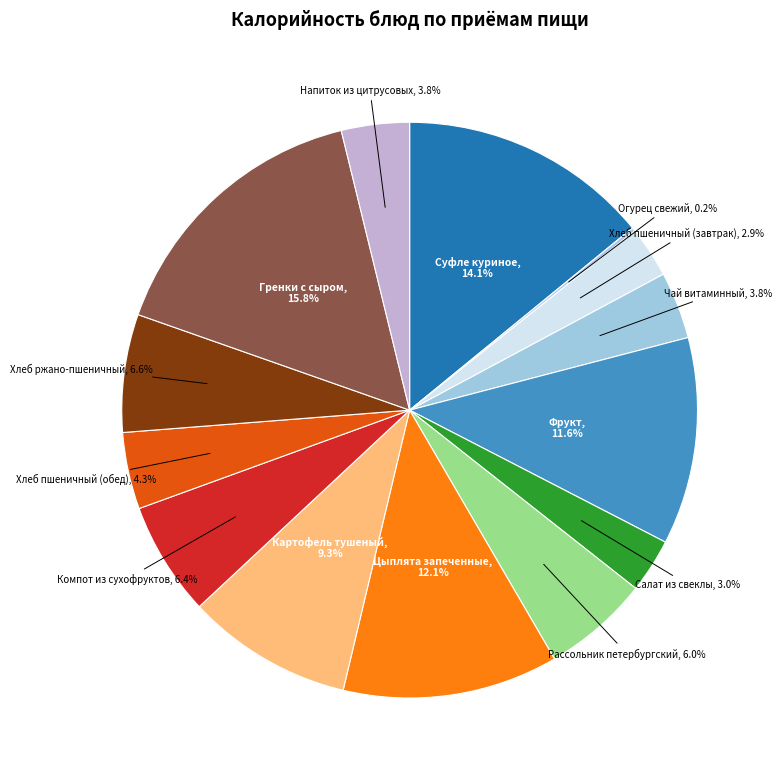

Which category has the biggest portion of the pie?

Гренки с сыром